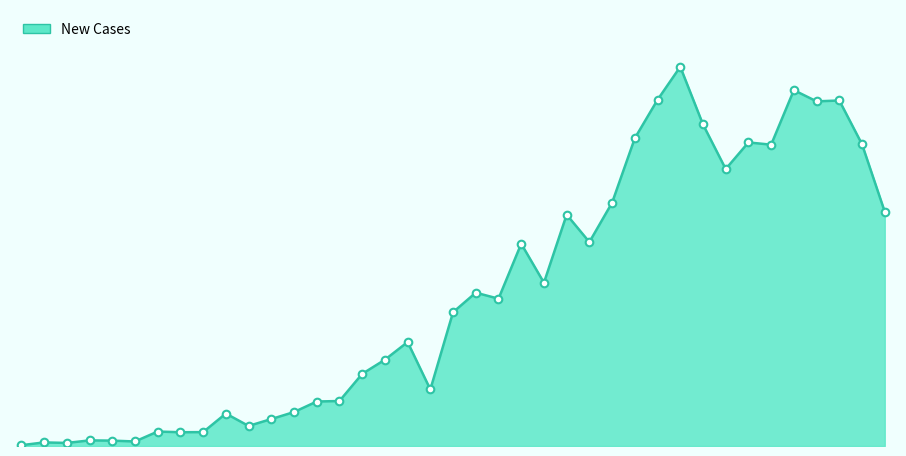

Is this an area chart (filled region under the line)?

Yes